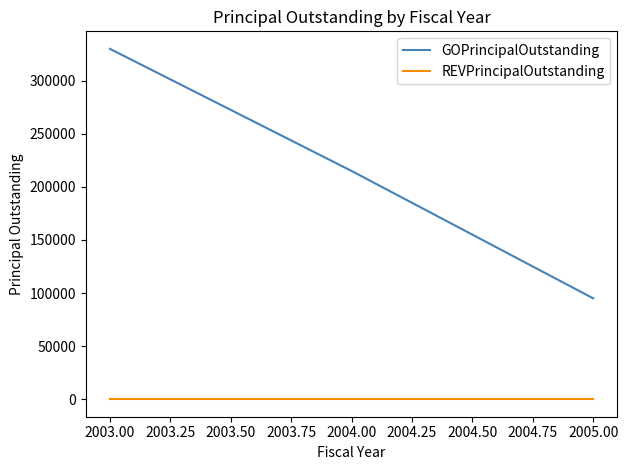

Which series has the widest spread of values?

GOPrincipalOutstanding